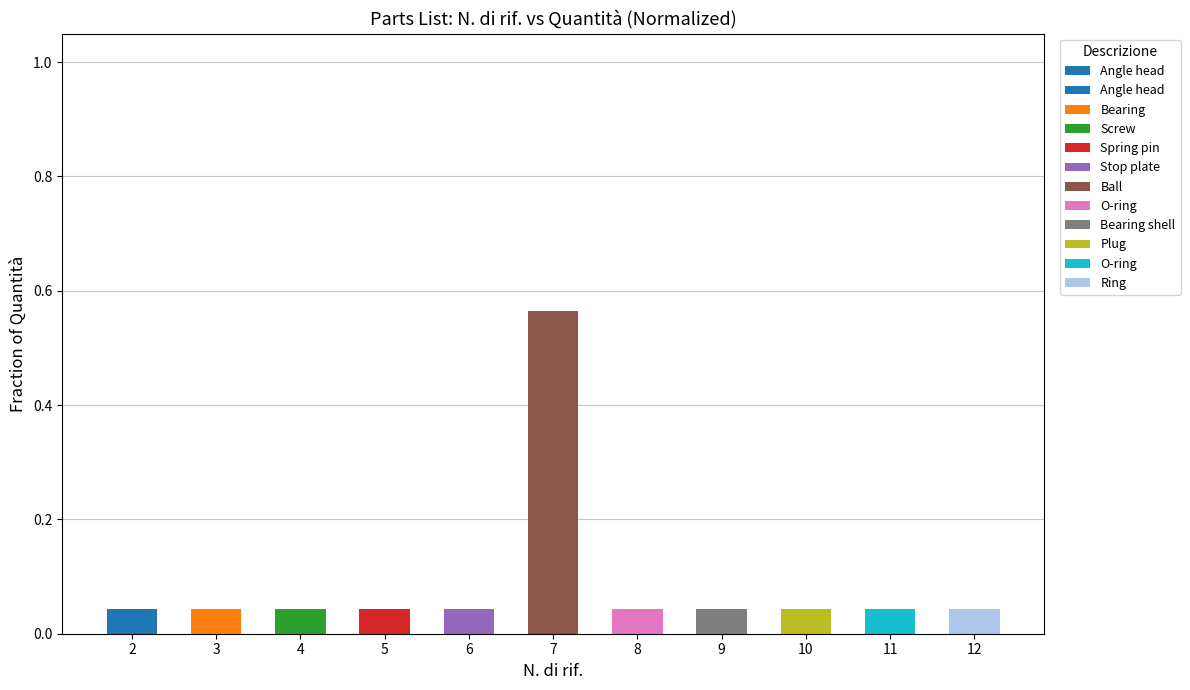

What is the sum of all values?

1.0